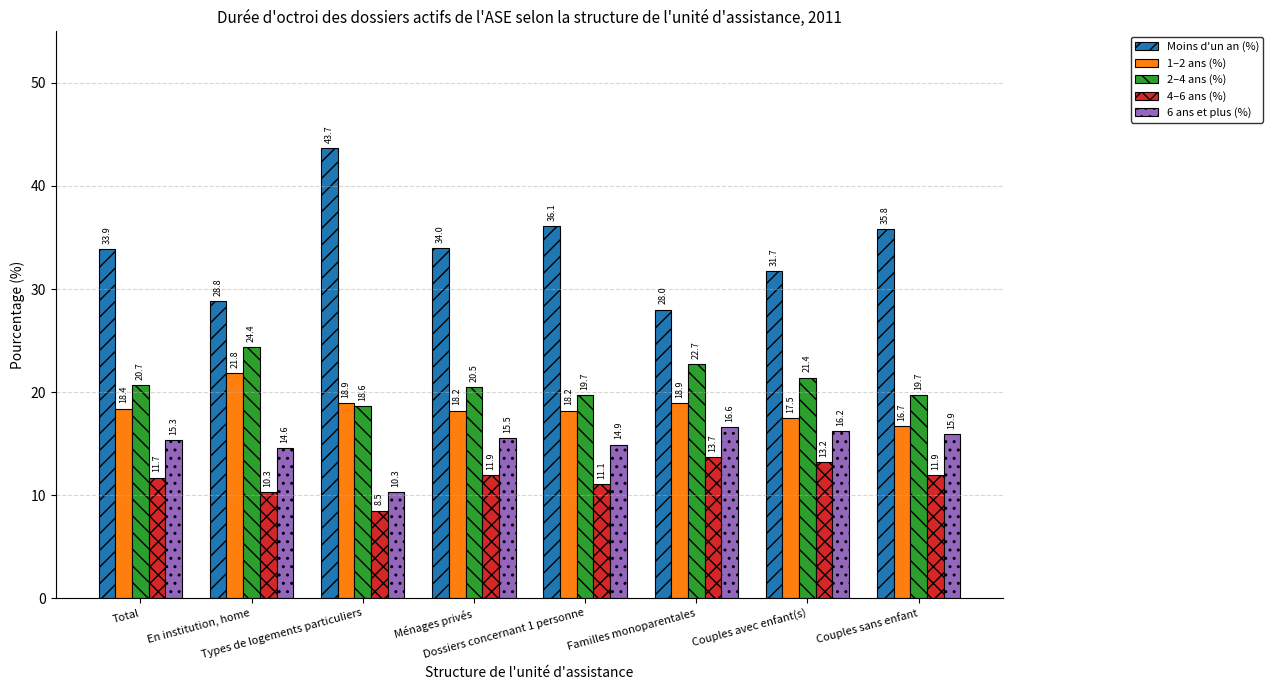

What is the label of the 3rd bar from the left?

Types de logements particuliers